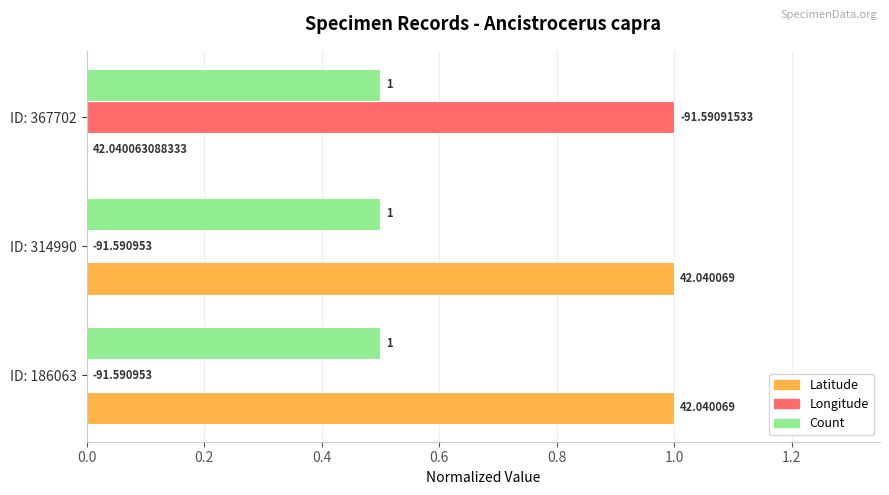

What are all the series names shown in the legend?

Latitude, Longitude, Count